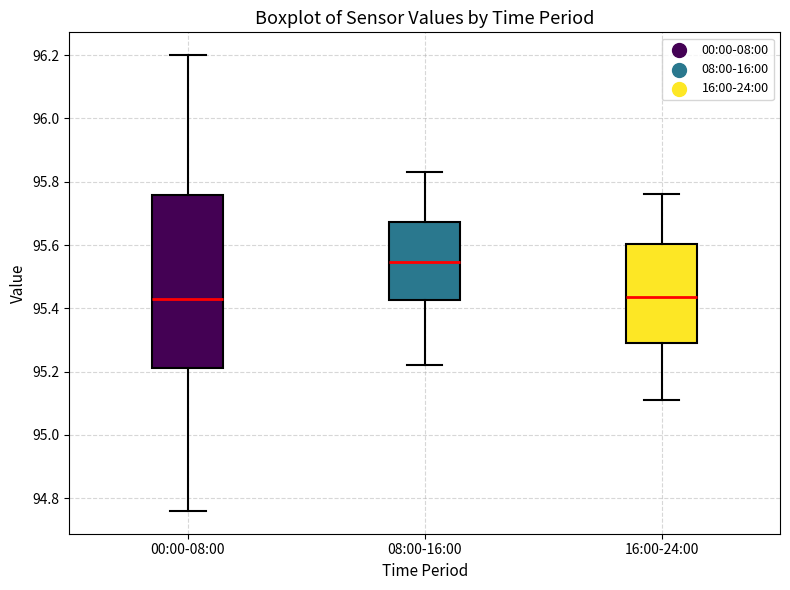

Reading left to right, read every box against the y-axis: the position of its median line, the range the box covers, and the ends of its whiskers. The values are not printed on the chart, so give them approximately, as read against the axis.

00:00-08:00: median 95.44, box 95.22 to 95.76, whiskers 94.76 to 96.20
08:00-16:00: median 95.54, box 95.42 to 95.68, whiskers 95.22 to 95.84
16:00-24:00: median 95.44, box 95.30 to 95.60, whiskers 95.12 to 95.76